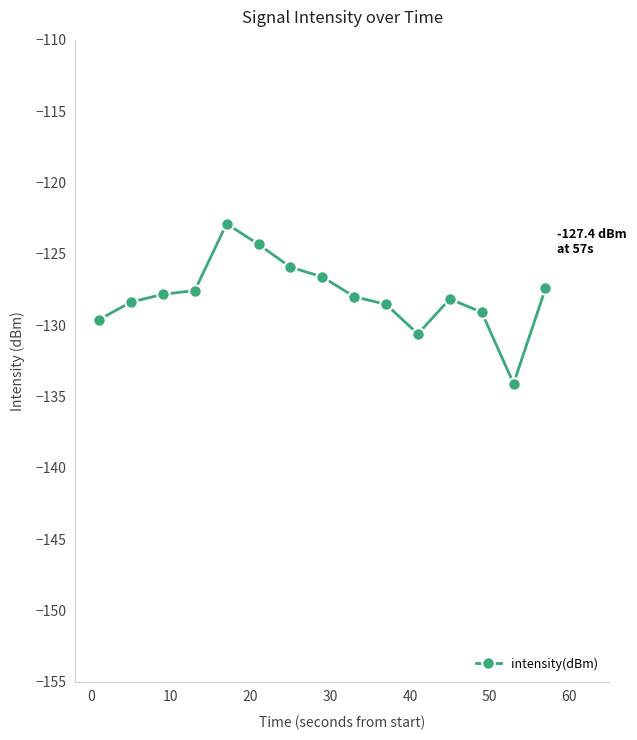

True or false: there are more than 0 points higher than both neighbors.

True